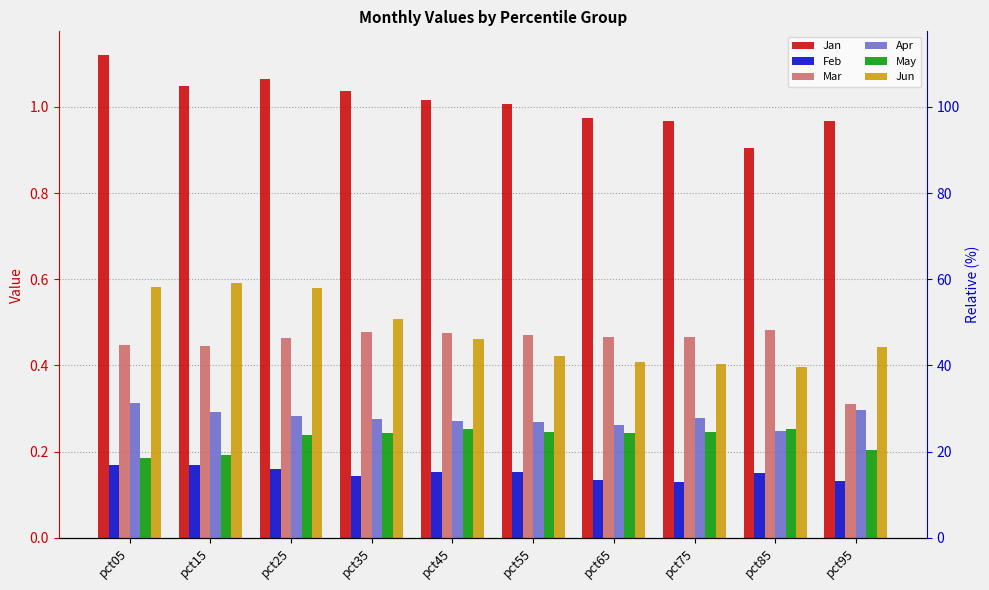

At which label does Jan reach its peak?

pct05